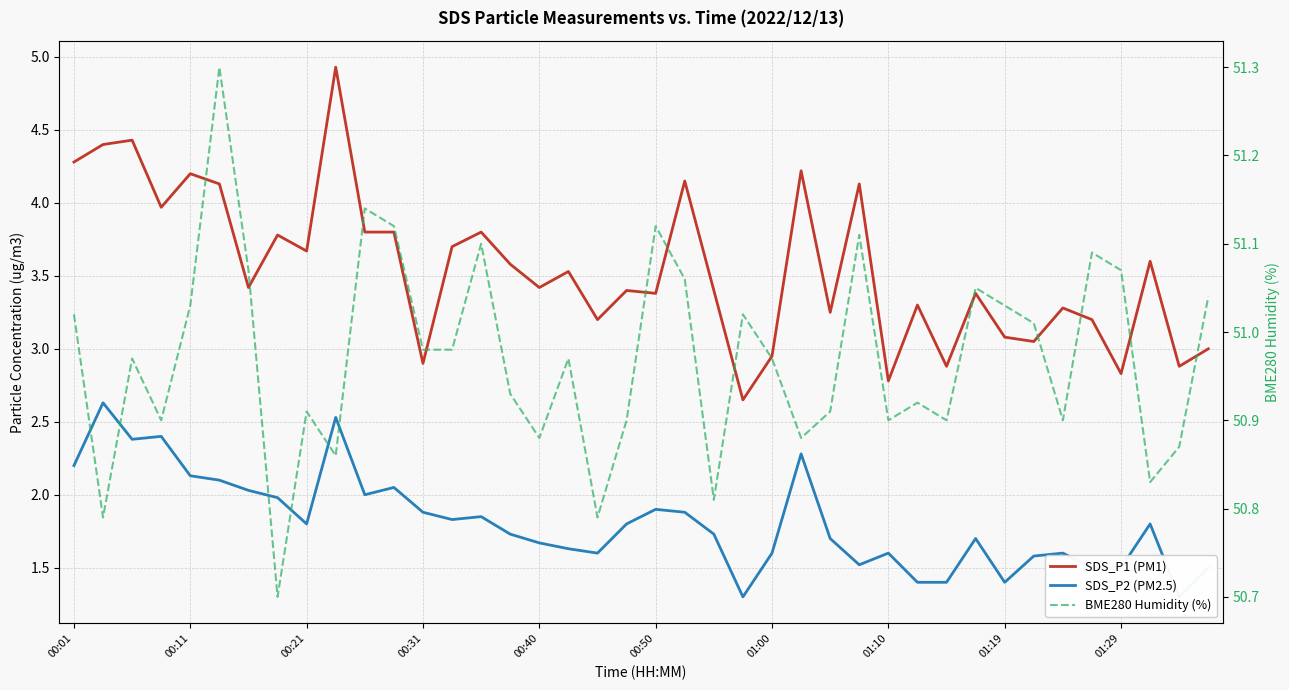

What is the sum of all SDS_P2 (PM2.5) values?

72.4